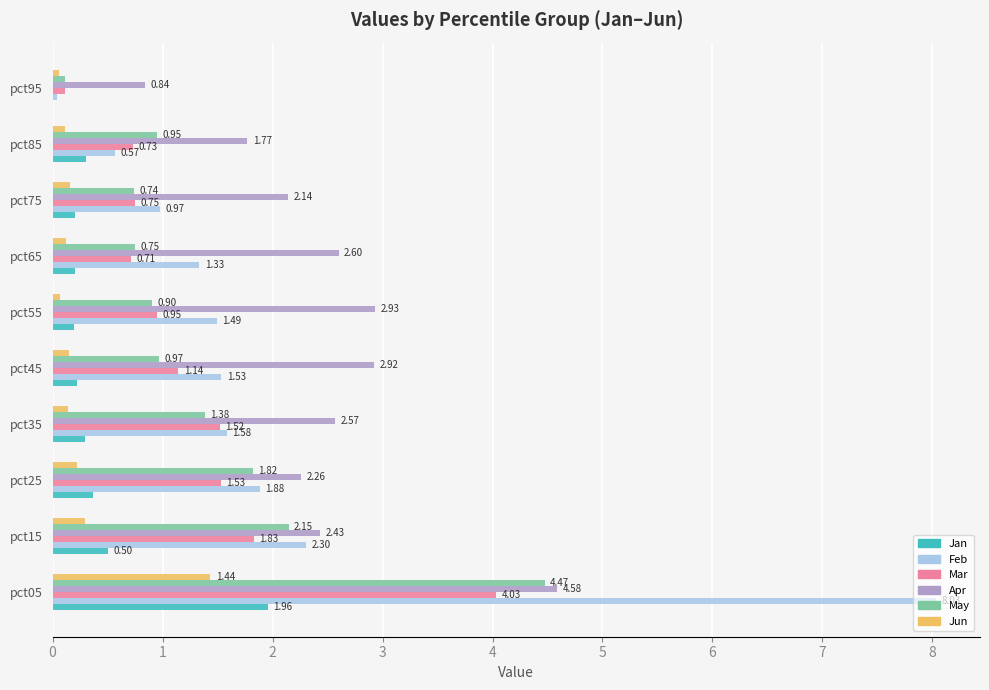

Between pct25 and pct35, which series saw the biggest shift?

May